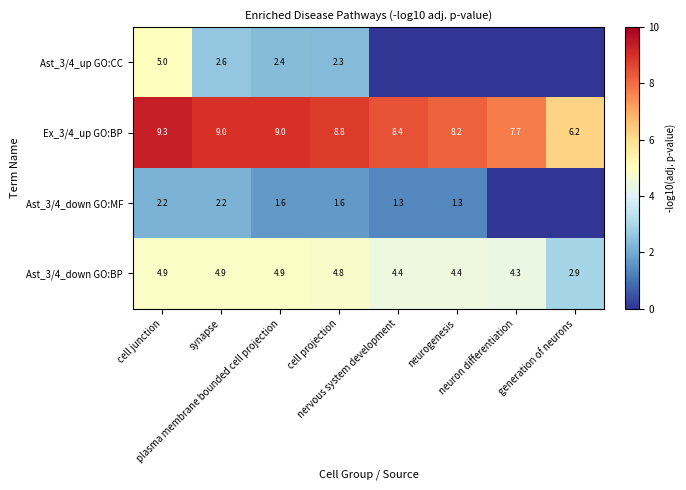

What is the average value of the Ast_3/4_down GO:BP series?

4.4